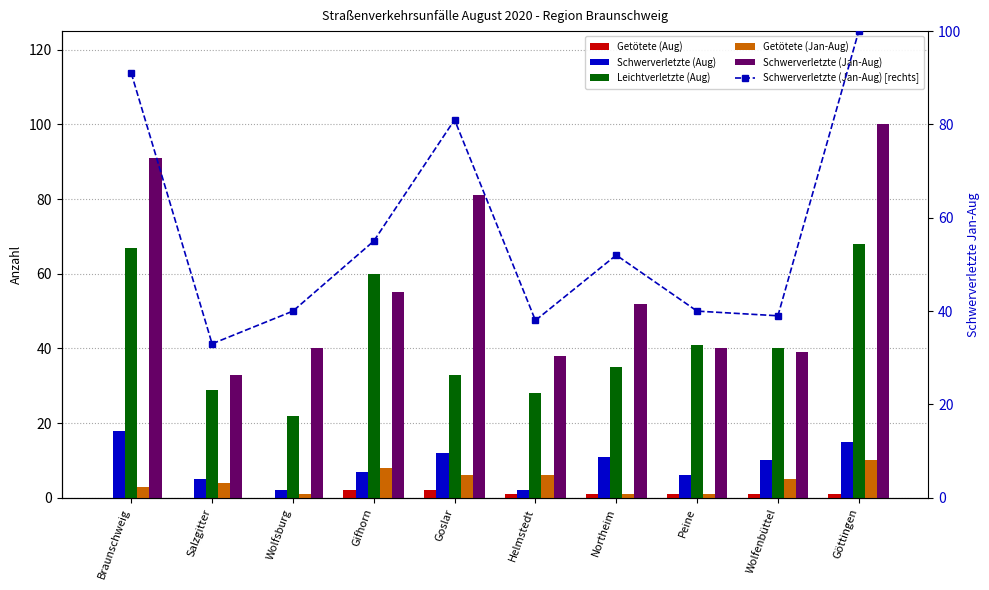

What is the total value across all series at Göttingen?

294